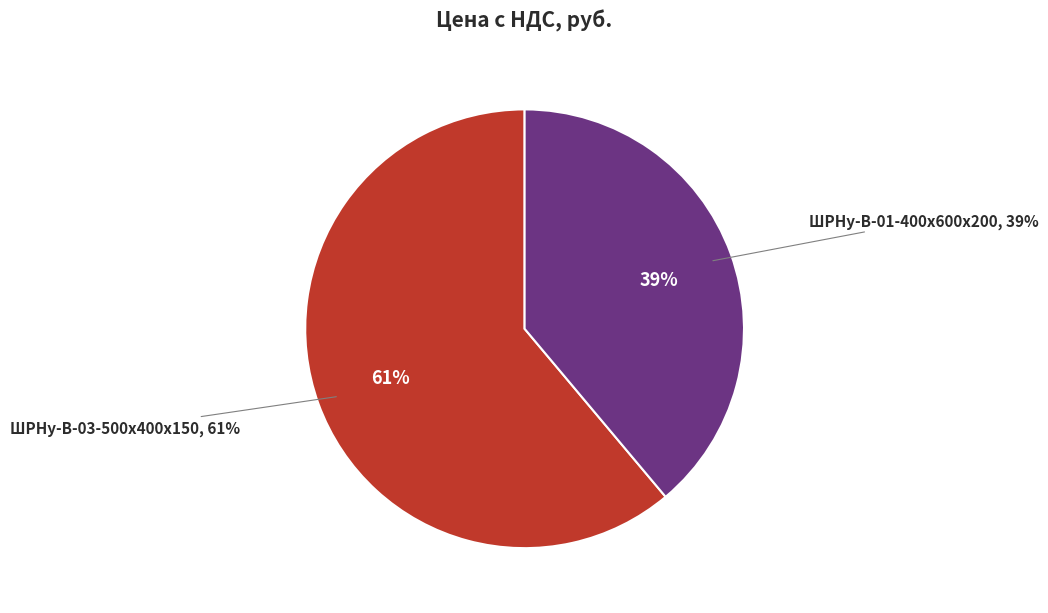

True or false: ШРНу-В-03-500х400х150 accounts for 55% of the total.

False